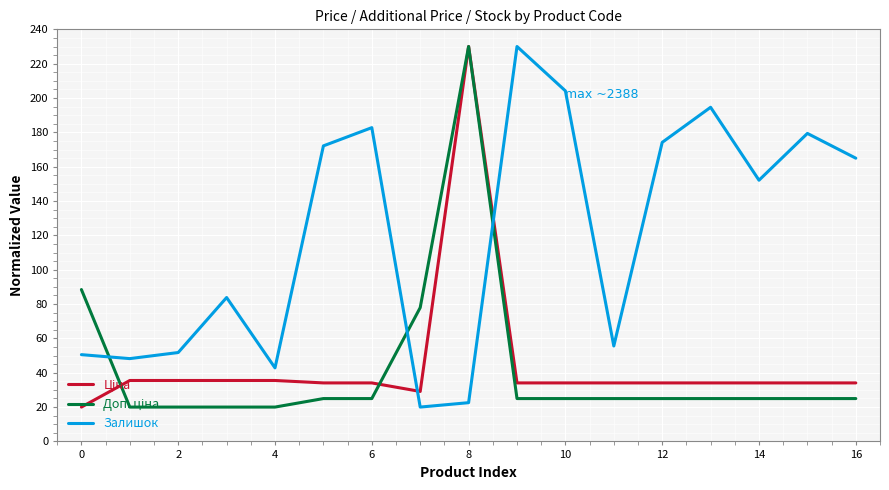

What is the greatest value displayed?

230.0